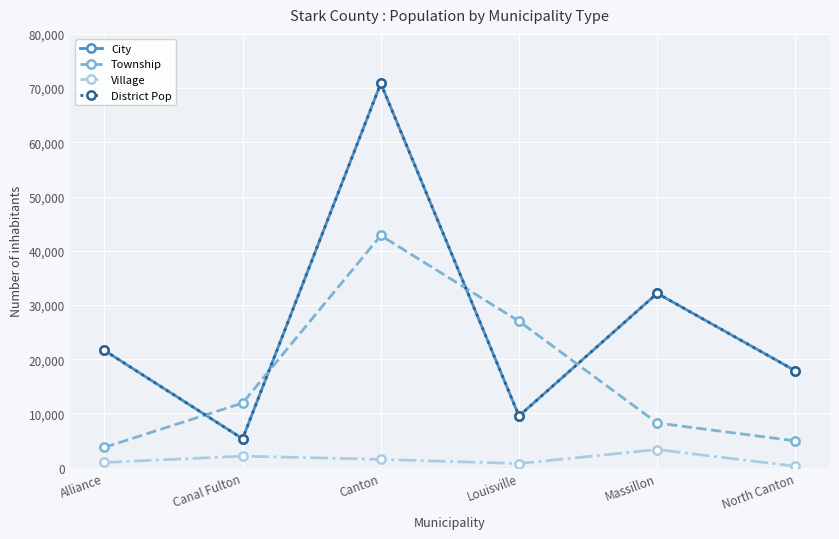

What is the value of the Township point at the 1st from the left?

3726